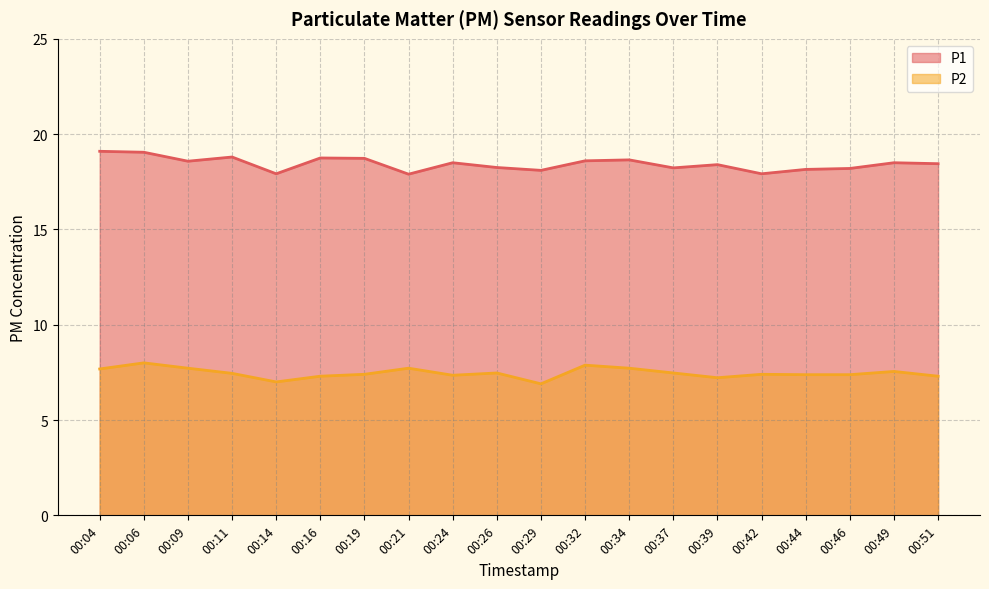

What is the value of the P1 point at the 12th from the left?

18.6